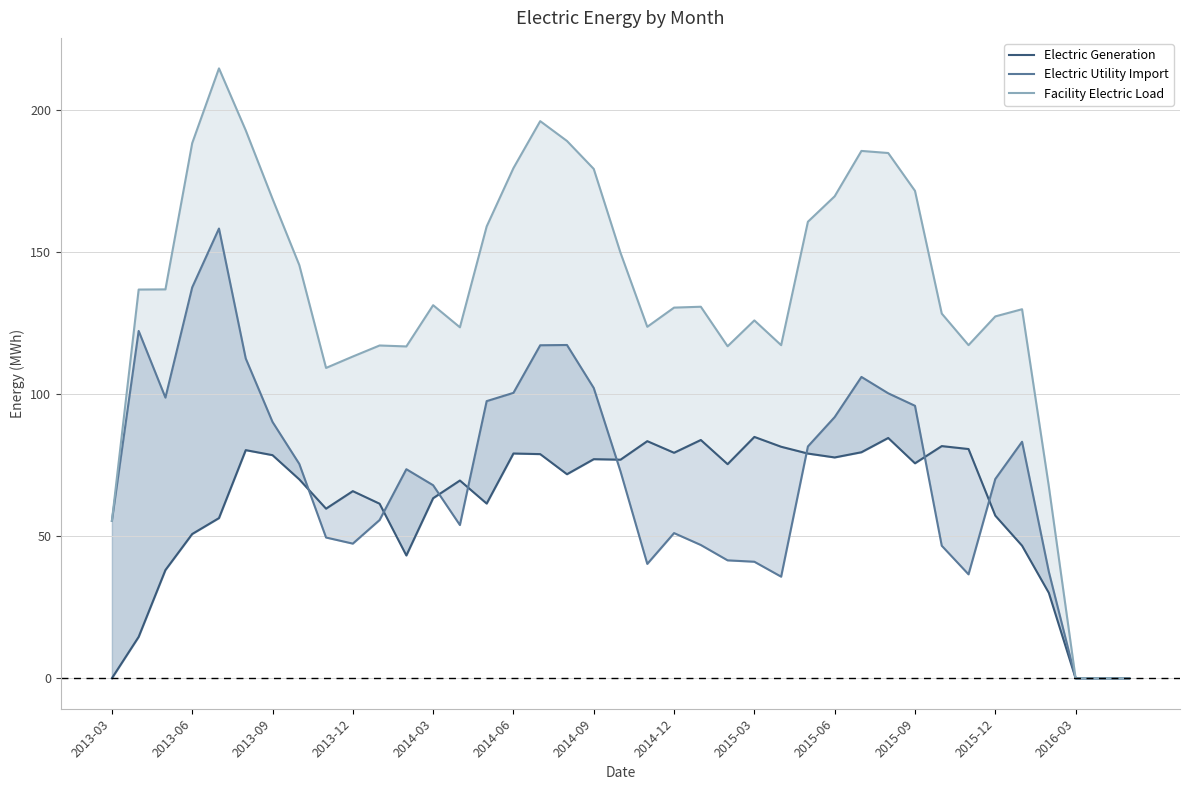

Is it true that Facility Electric Load equals 185.0 at 29?

True